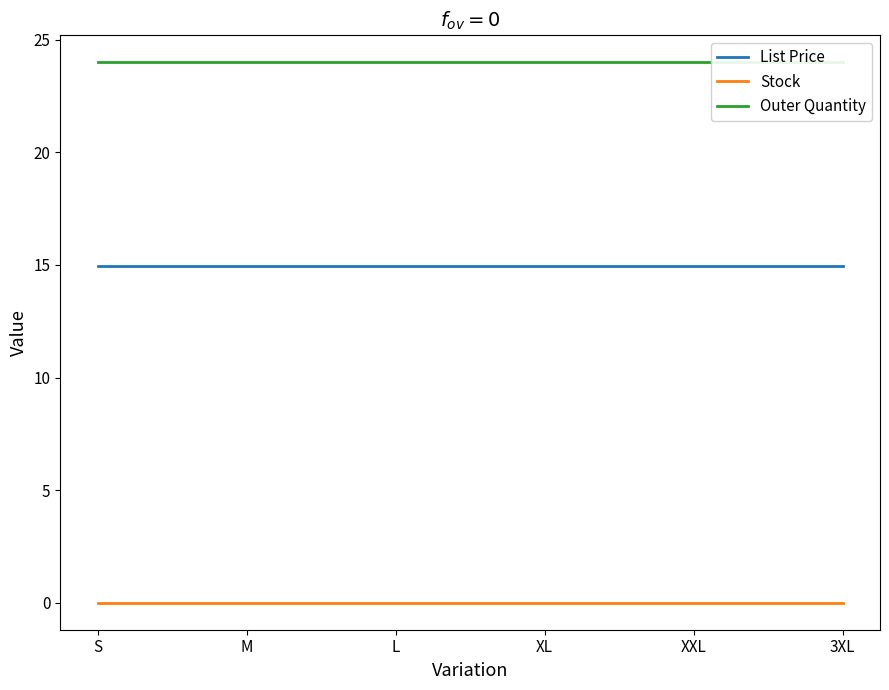

How many lines are shown in the chart?

3